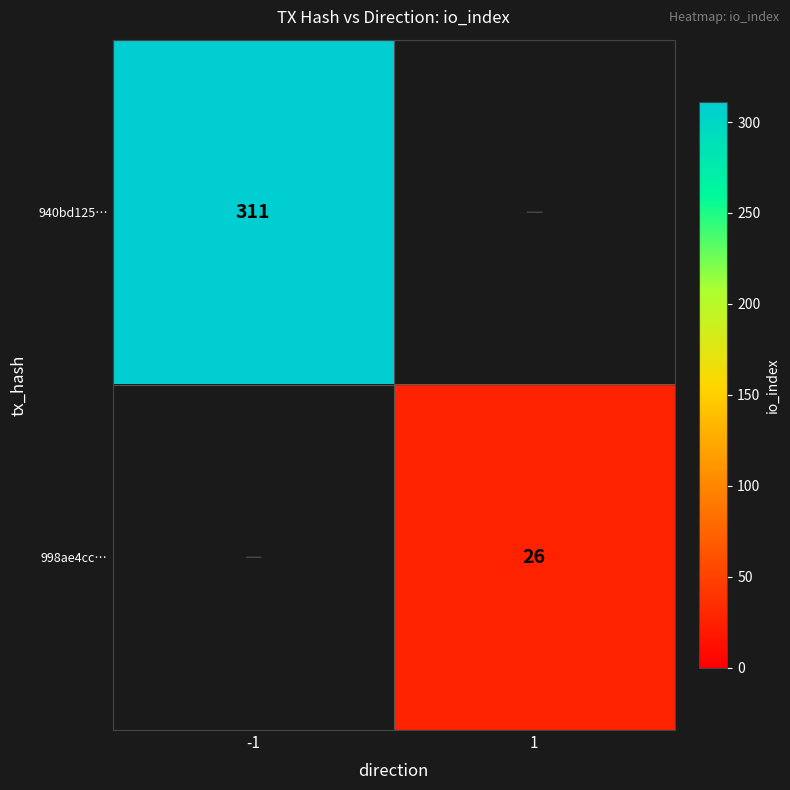

True or false: 998ae4cc… has a value of 26 at 1.

True